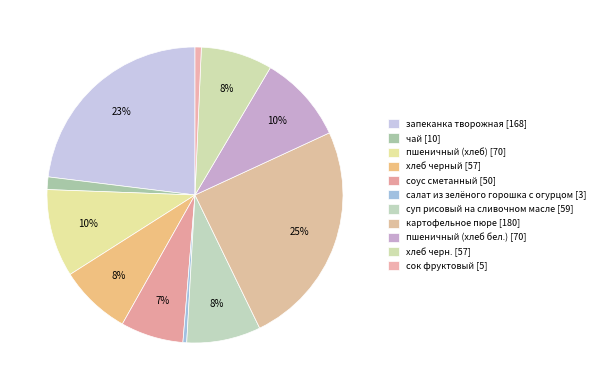

Count the number of slices in the pie.

11